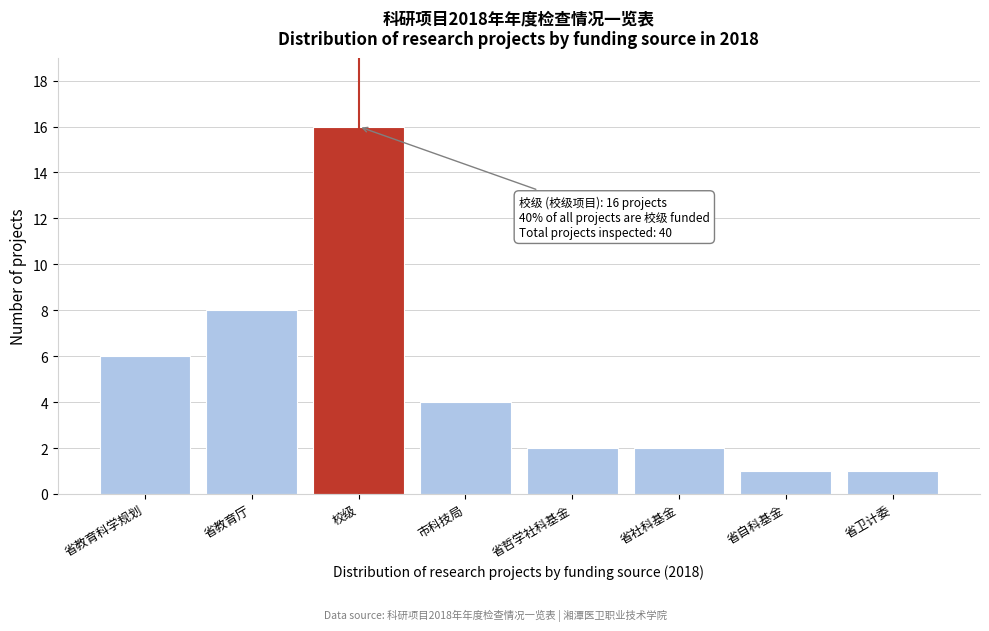

Reading left to right, list all the values displayed in this chart.

6	8	16	4	2	2	1	1